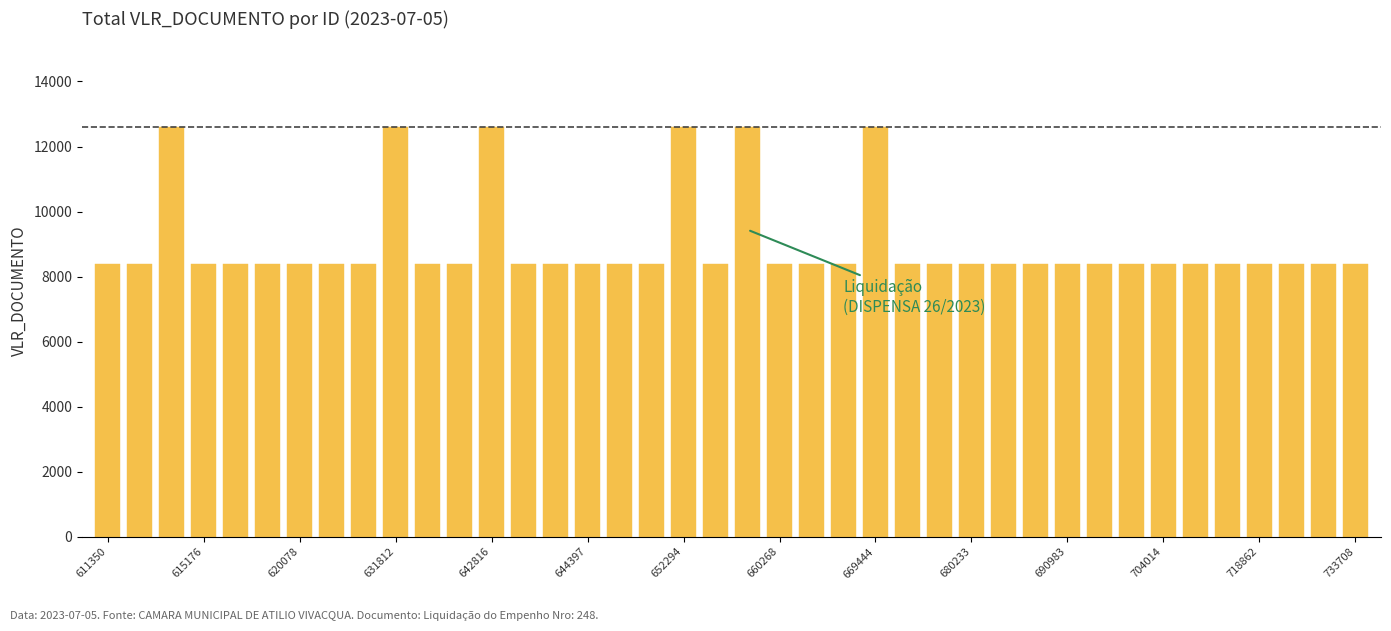

What is the value of the 4th bar from the left?

8392